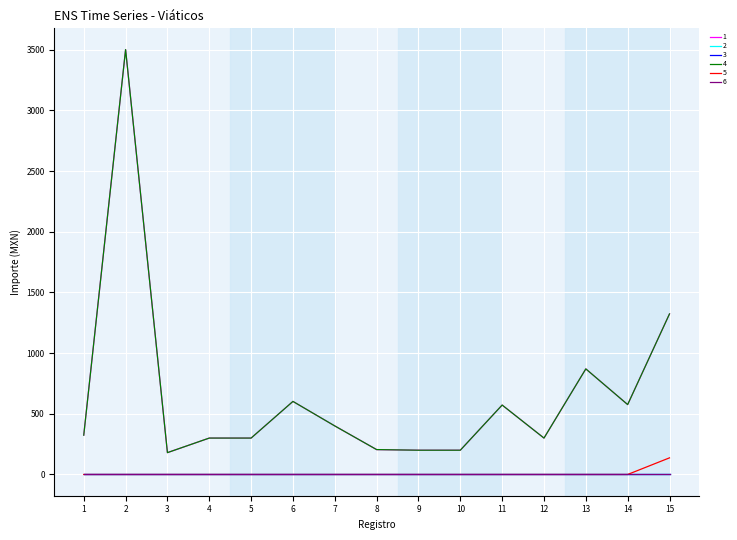

At which category is the sum across all series the highest?

2